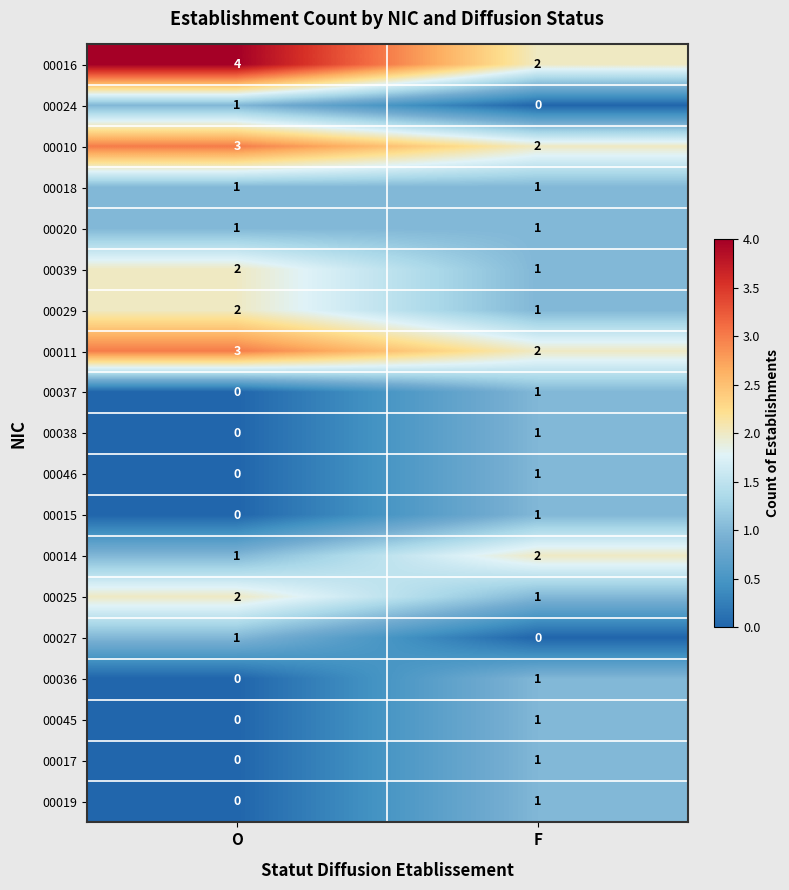

Is it true that 00020 equals 1 at F?

True